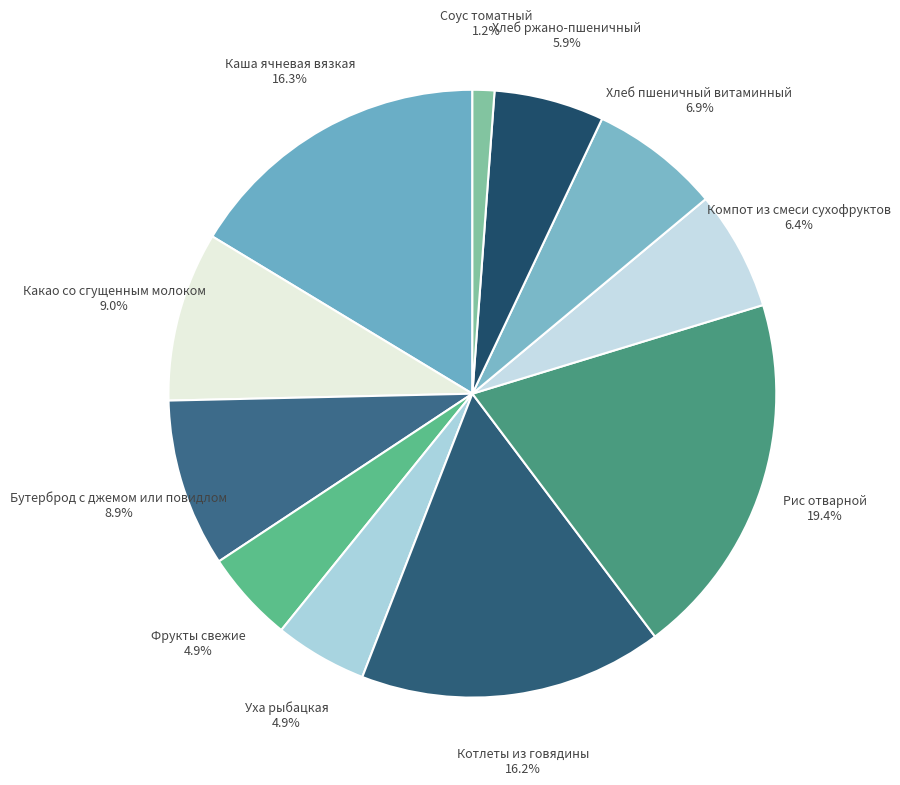

Is it true that Каша ячневая вязкая is 16% of the pie?

True